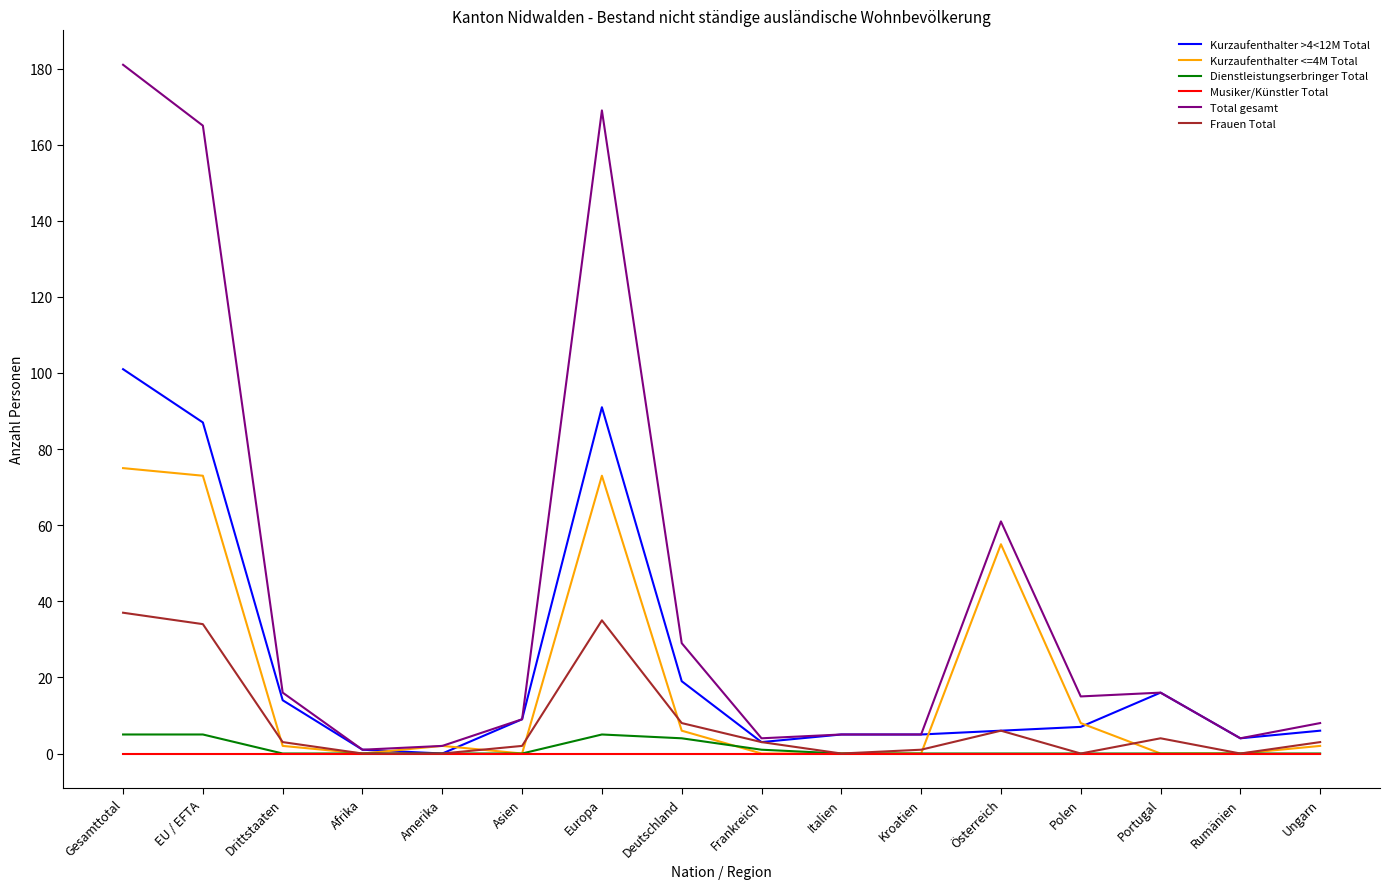

Which series has the widest spread of values?

Total gesamt